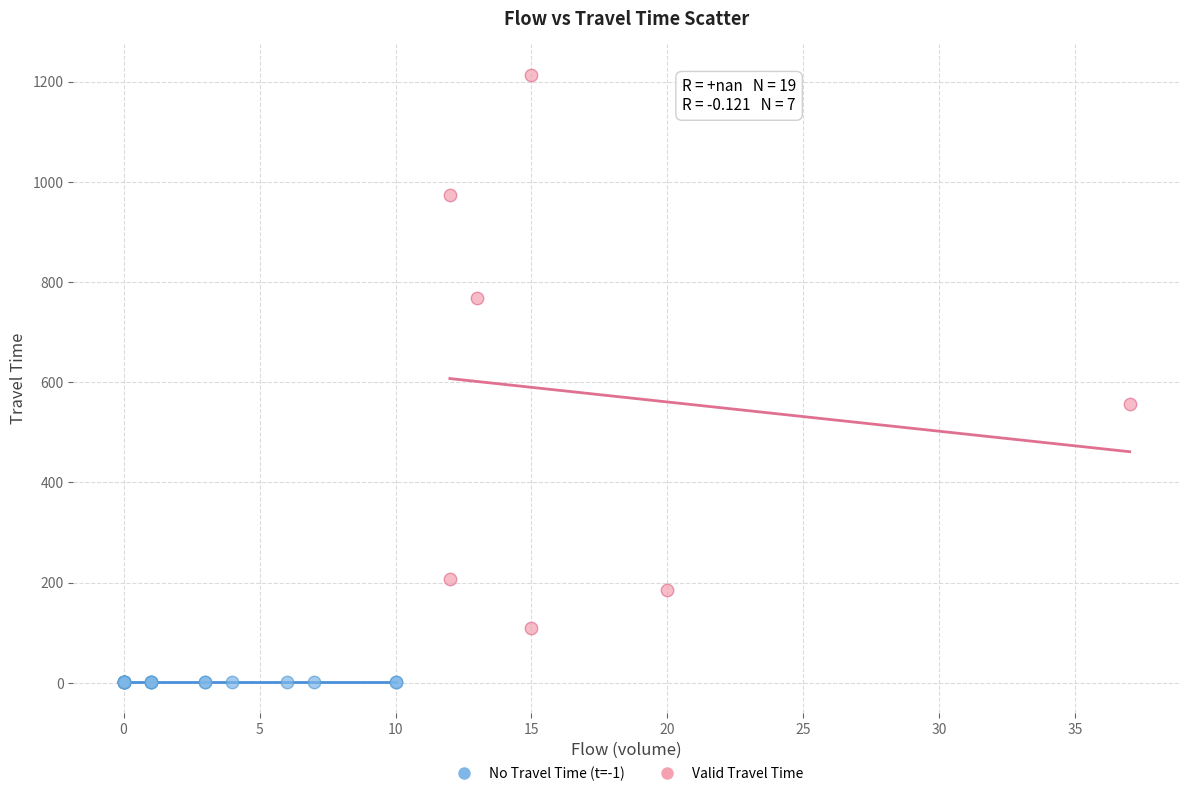

What are all the series names shown in the legend?

No Travel Time (t=-1), Valid Travel Time